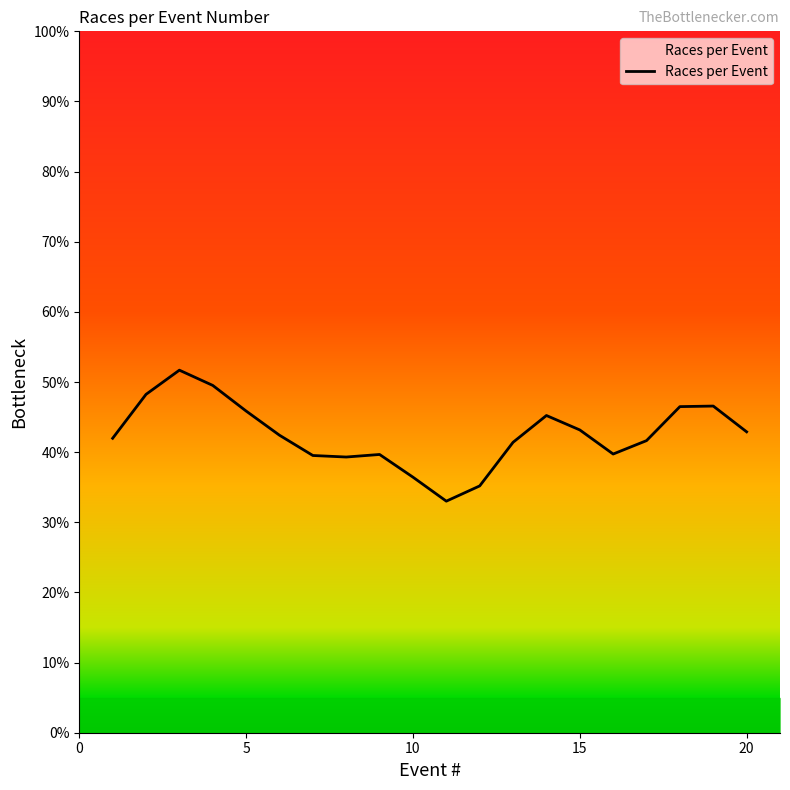

What is the minimum value shown in the chart?

33.0